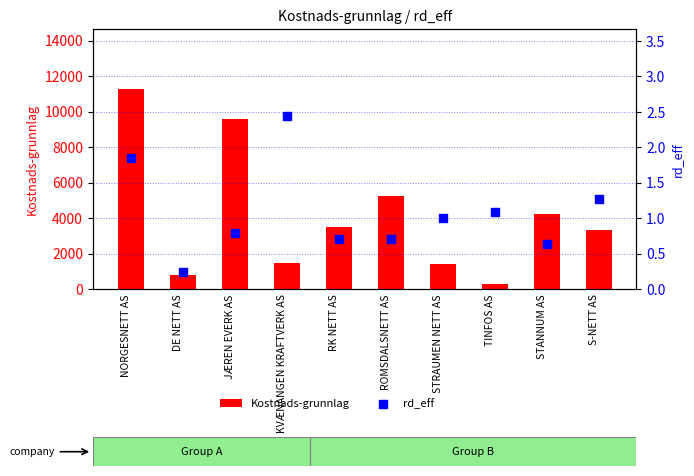

At how many categories does at least one series exceed 1724?

6